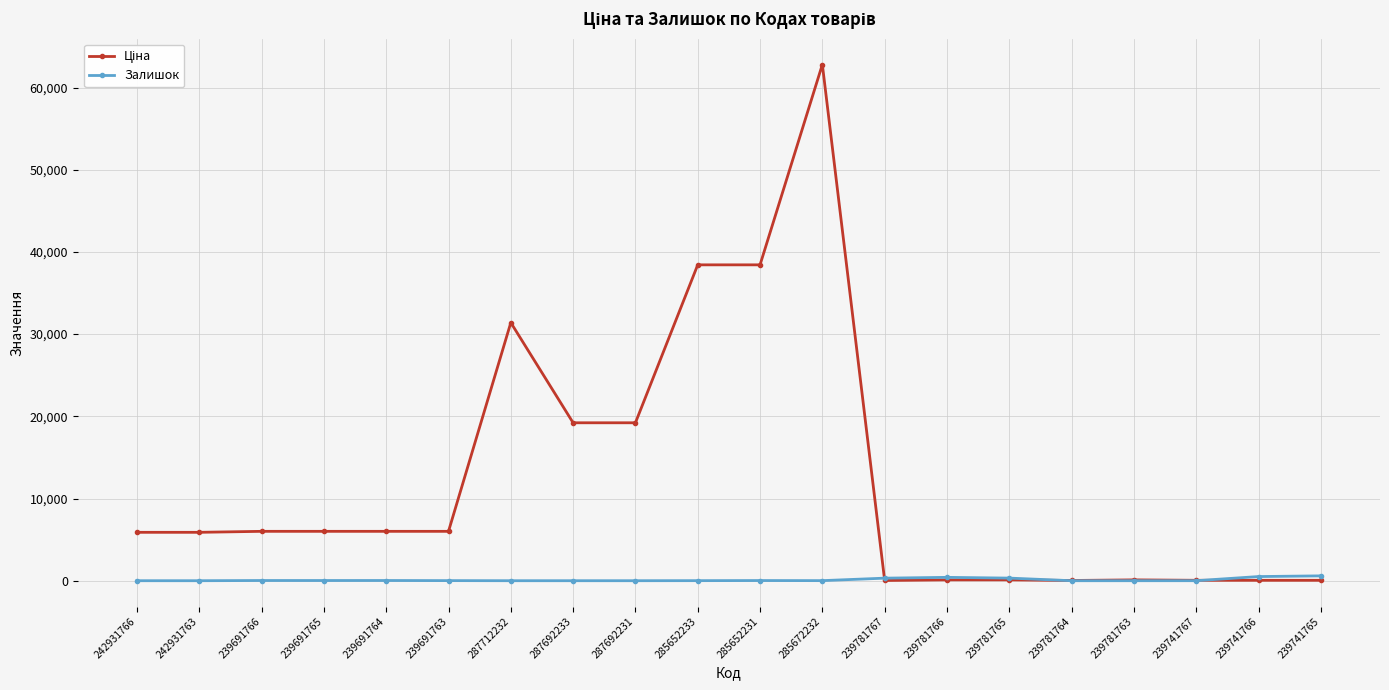

Does the chart display data point markers on the line(s)?

Yes